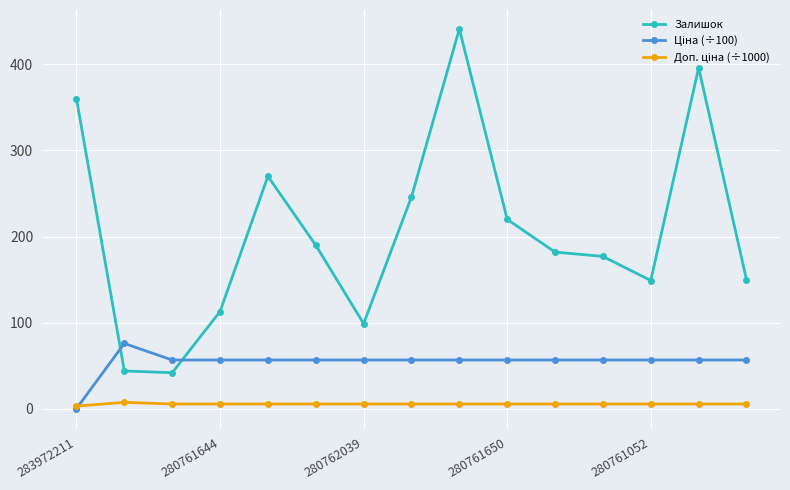

Which series has the largest total across all categories?

Залишок